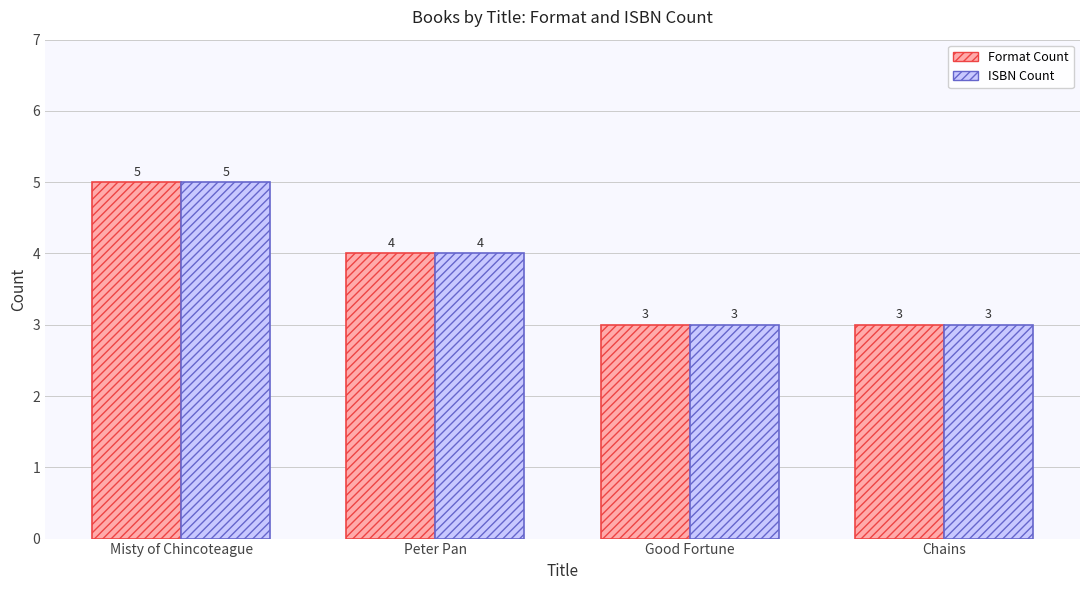

Reading right to left, extract all data points from this chart.

Format Count: 3	3	4	5
ISBN Count: 3	3	4	5